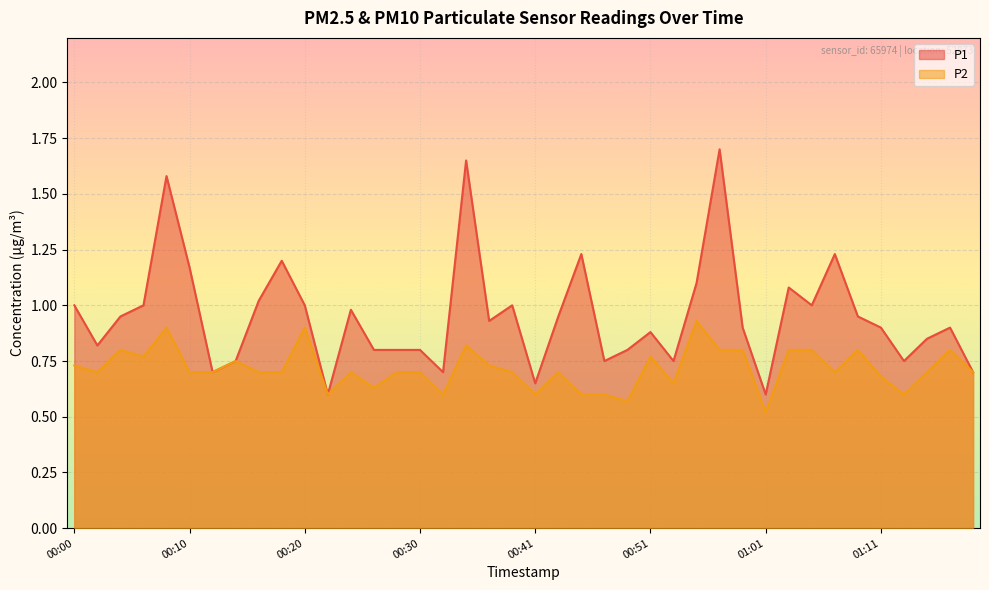

List the series in order of their overall mean, lowest first.

P2, P1